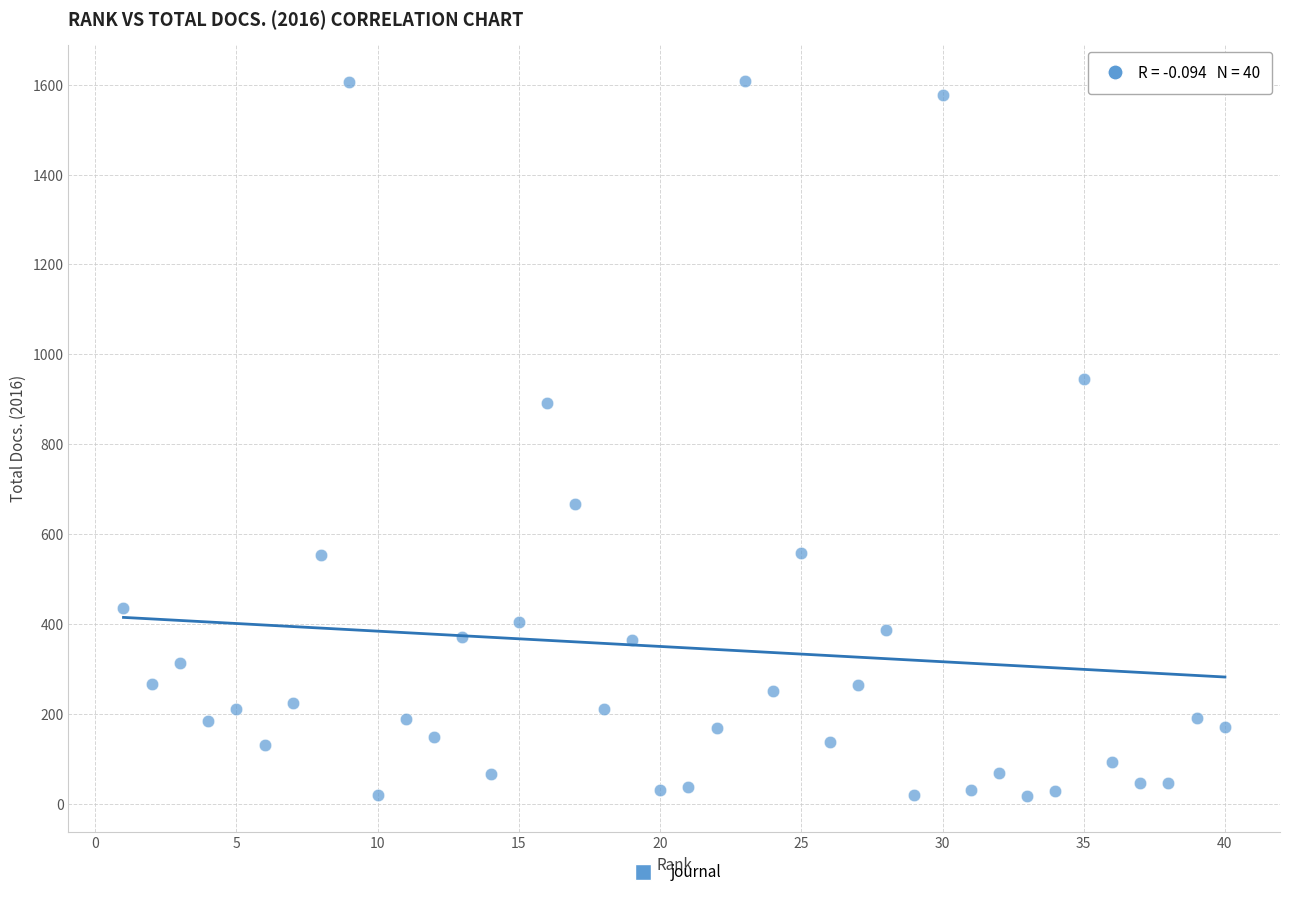

What Y value in the scatter plot is closest to 813?

891